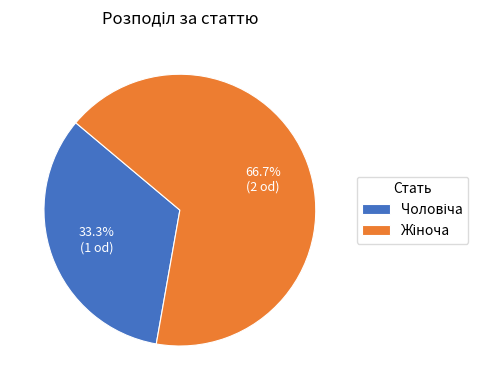

Is there any slice that represents more than half of the pie?

Yes